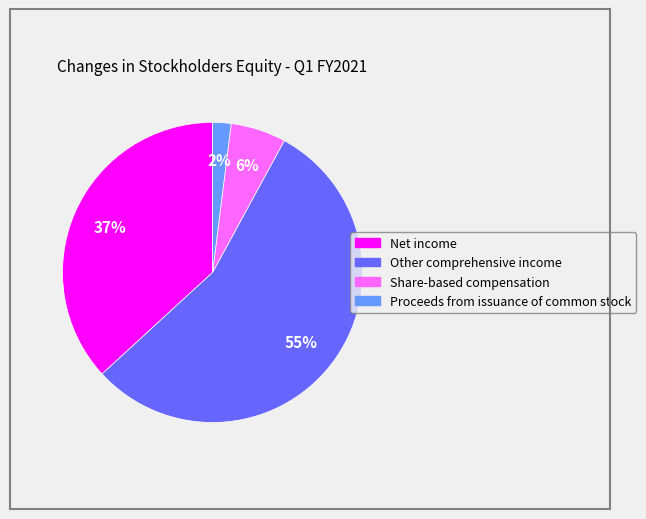

Is it true that Other comprehensive income is 61% of the pie?

False